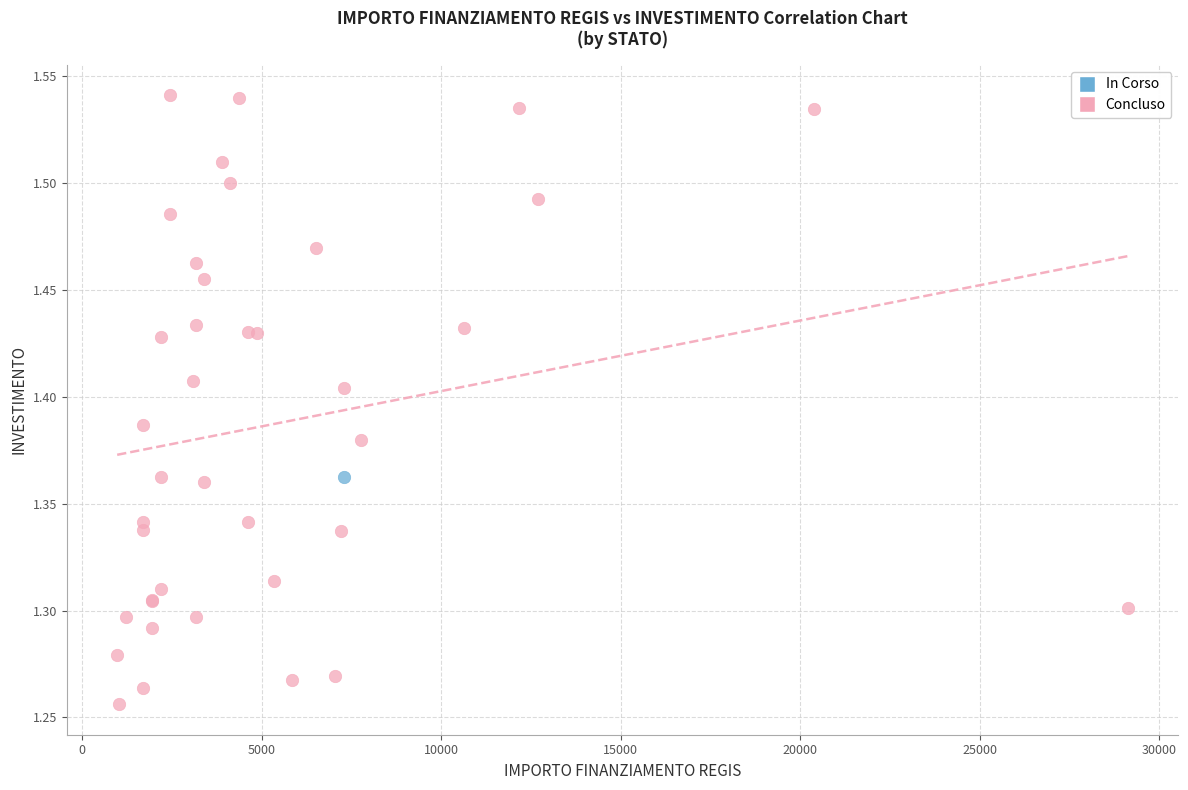

What are all the series names shown in the legend?

In Corso, Concluso